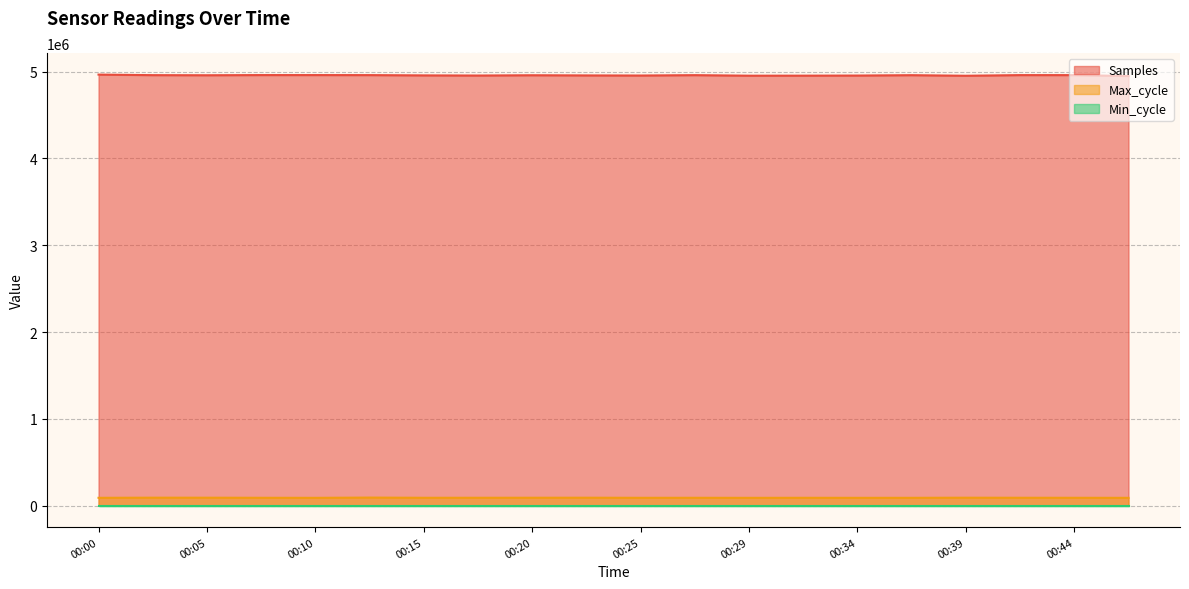

What is the difference between the maximum and second lowest values in the Samples series?

13284